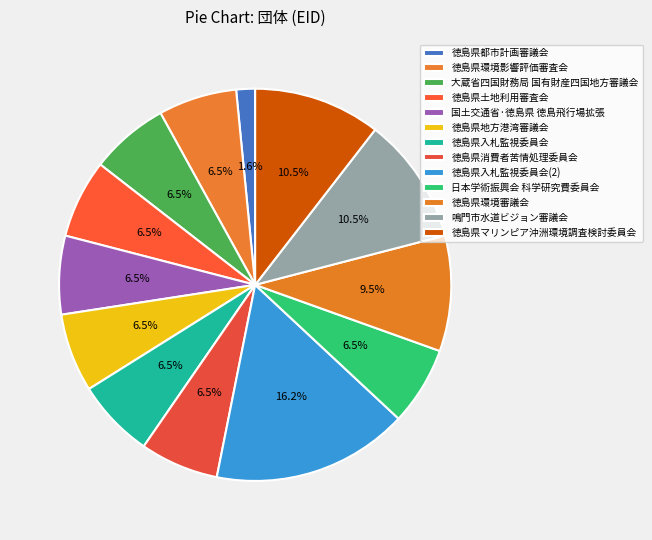

Which slice is the largest?

徳島県入札監視委員会(2)